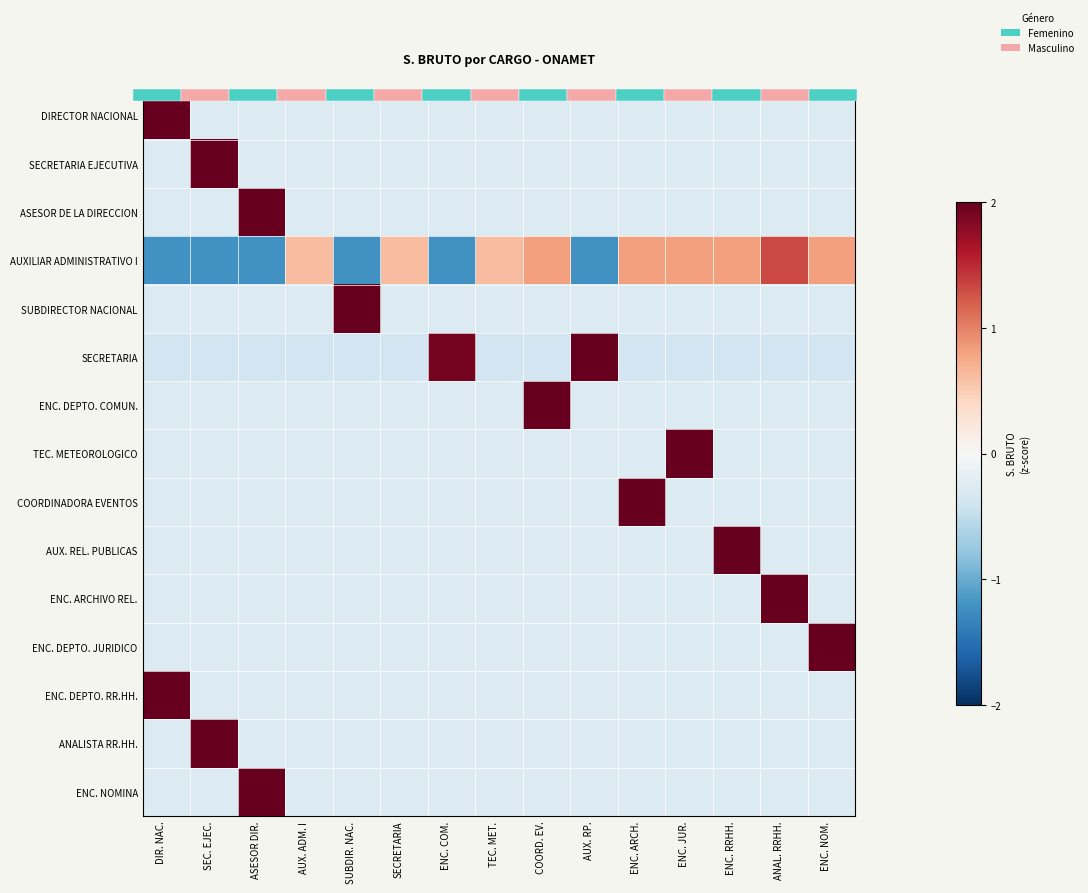

Count the number of data series in this chart.

15